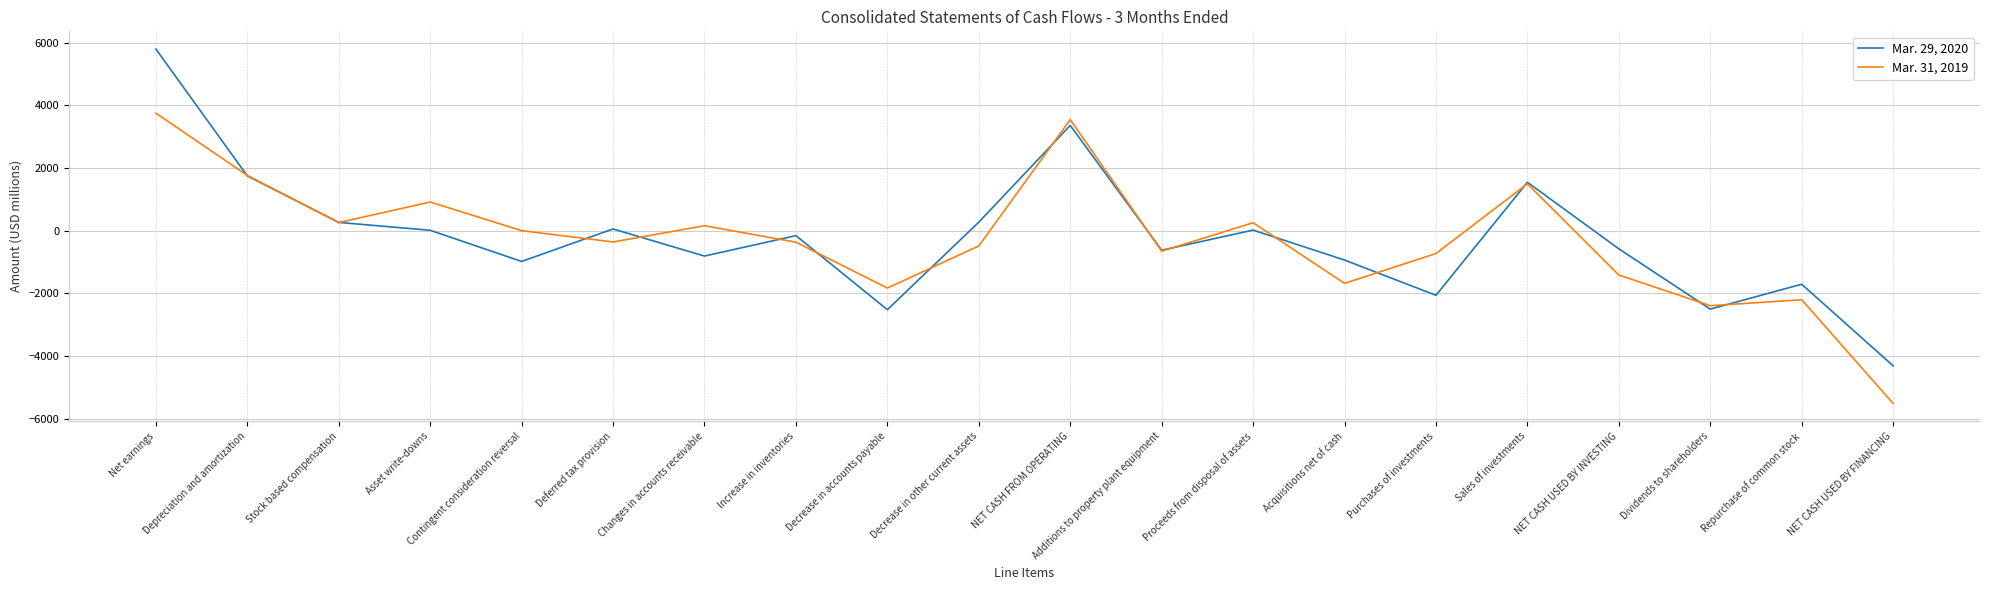

What is the difference between the maximum and second lowest values in the Mar. 29, 2020 series?

8319